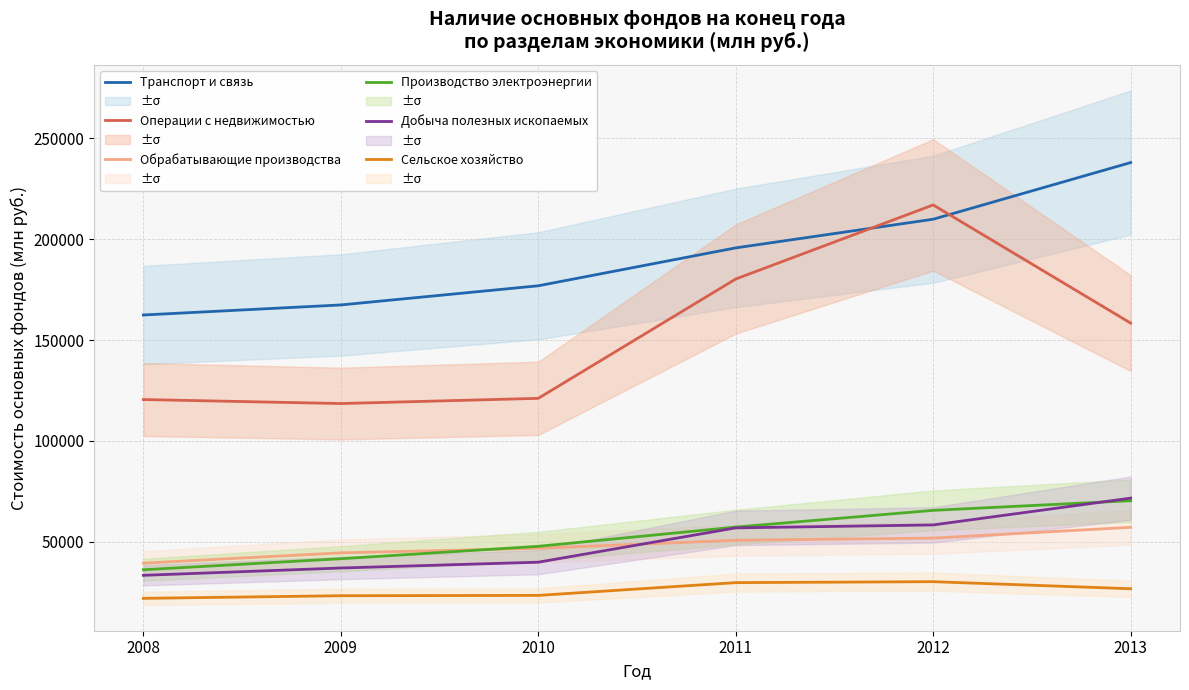

Which has a higher value, 2009 or 2012?

2012